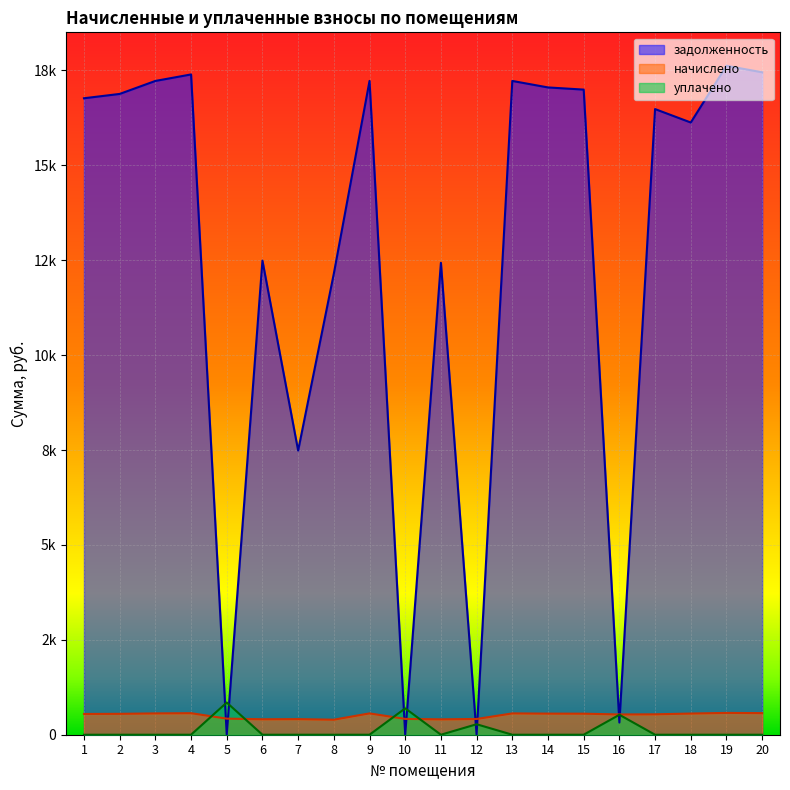

Is the value of начислено at 14 greater than the value of задолженность at 10?

Yes